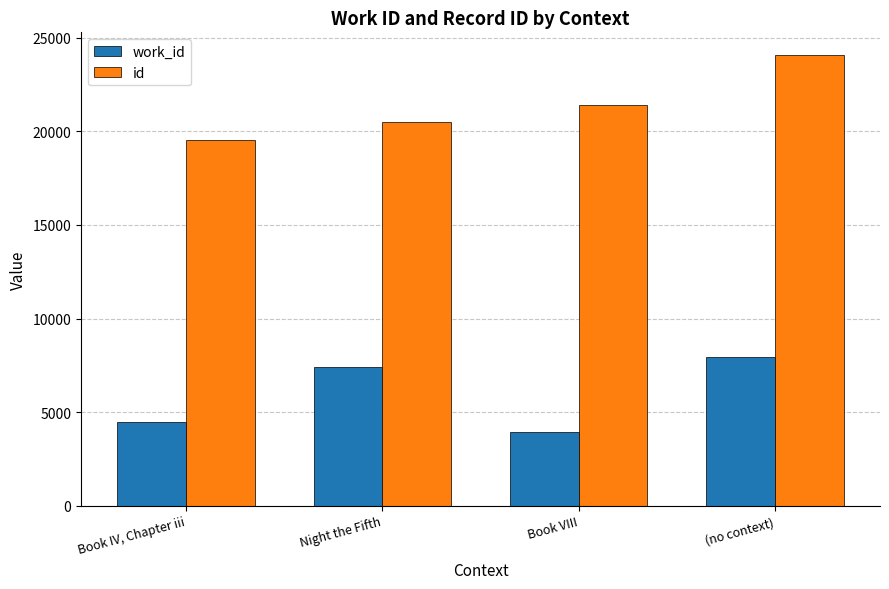

Is it true that id equals 5095 at Night the Fifth?

False